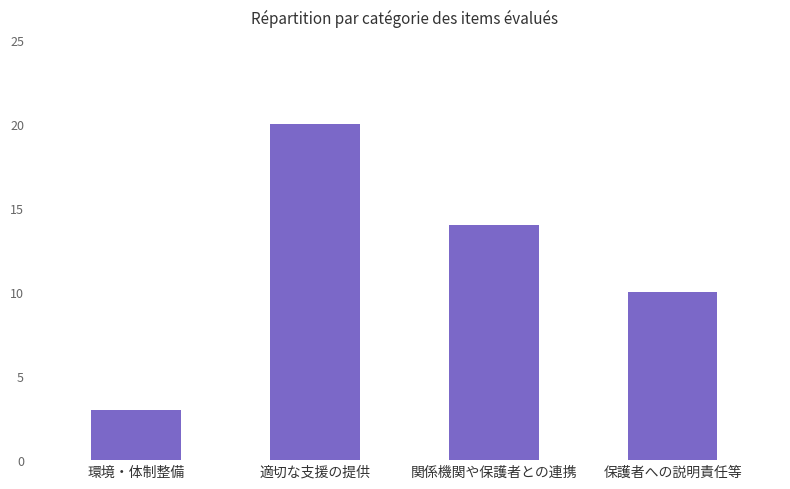

Reading left to right, what are all the values shown in this chart?

3	20	14	10